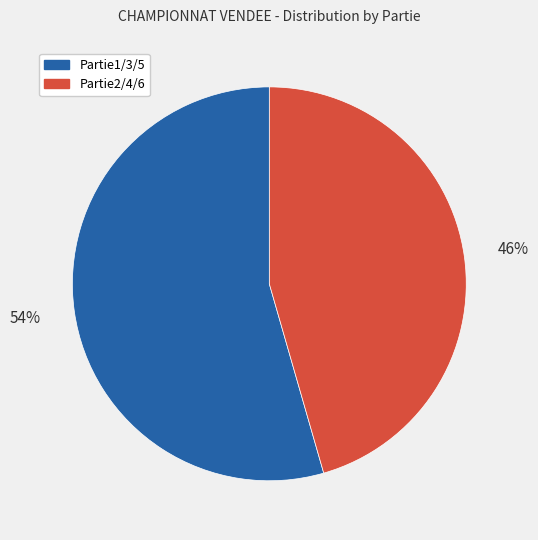

Between Partie2/4/6 and Partie1/3/5, which is larger?

Partie1/3/5